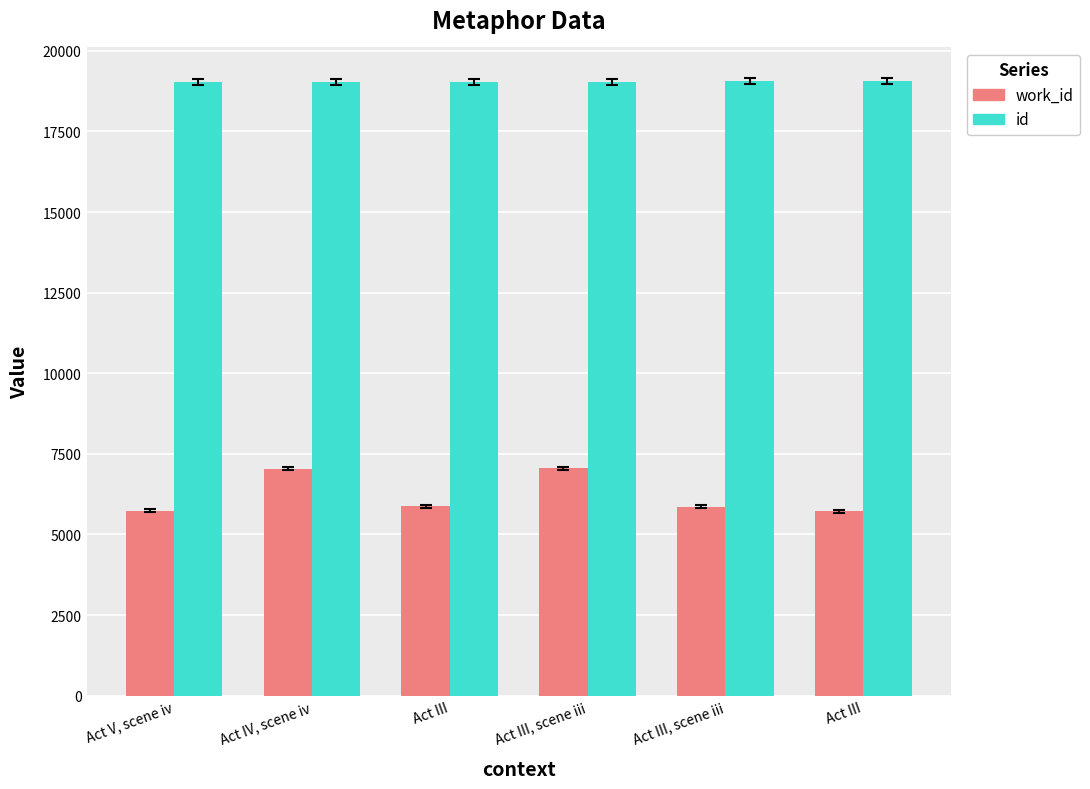

Reading left to right, transcribe all the data shown in this chart.

work_id: Act V, scene iv=5733	Act IV, scene iv=7044	Act III=5874	Act III, scene iii=7045	Act III, scene iii=5854	Act III=5721
id: Act V, scene iv=19030	Act IV, scene iv=19044	Act III=19045	Act III, scene iii=19047	Act III, scene iii=19052	Act III=19053